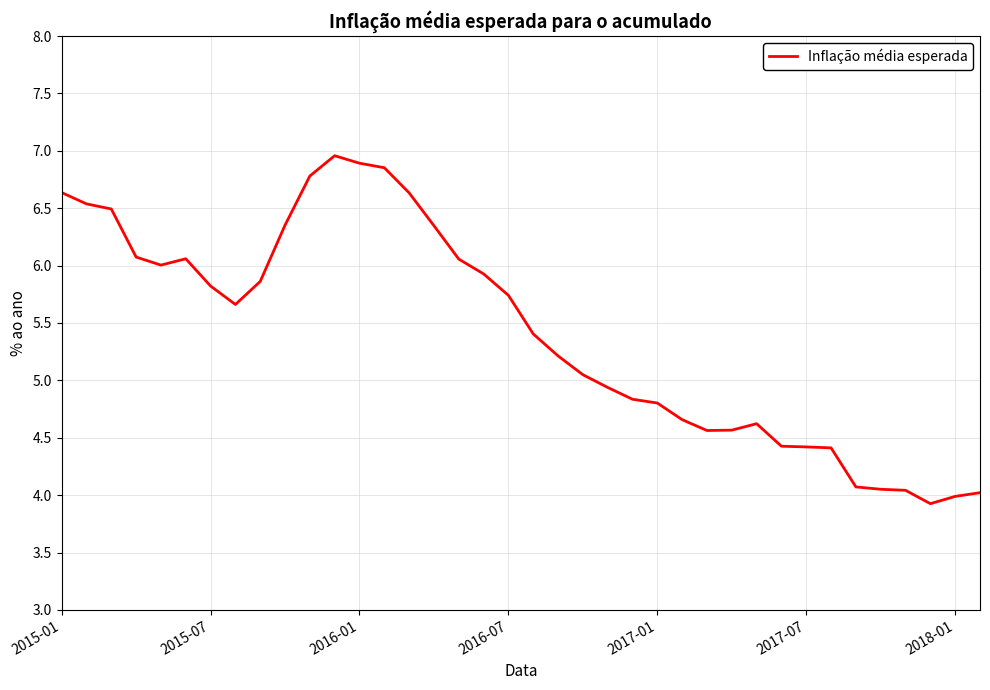

What is the minimum value shown in the chart?

3.9